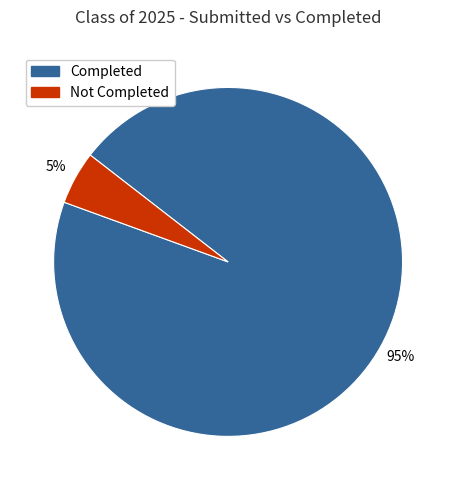

To the nearest percent, what is the difference between the largest and smallest slice percentages?

90%